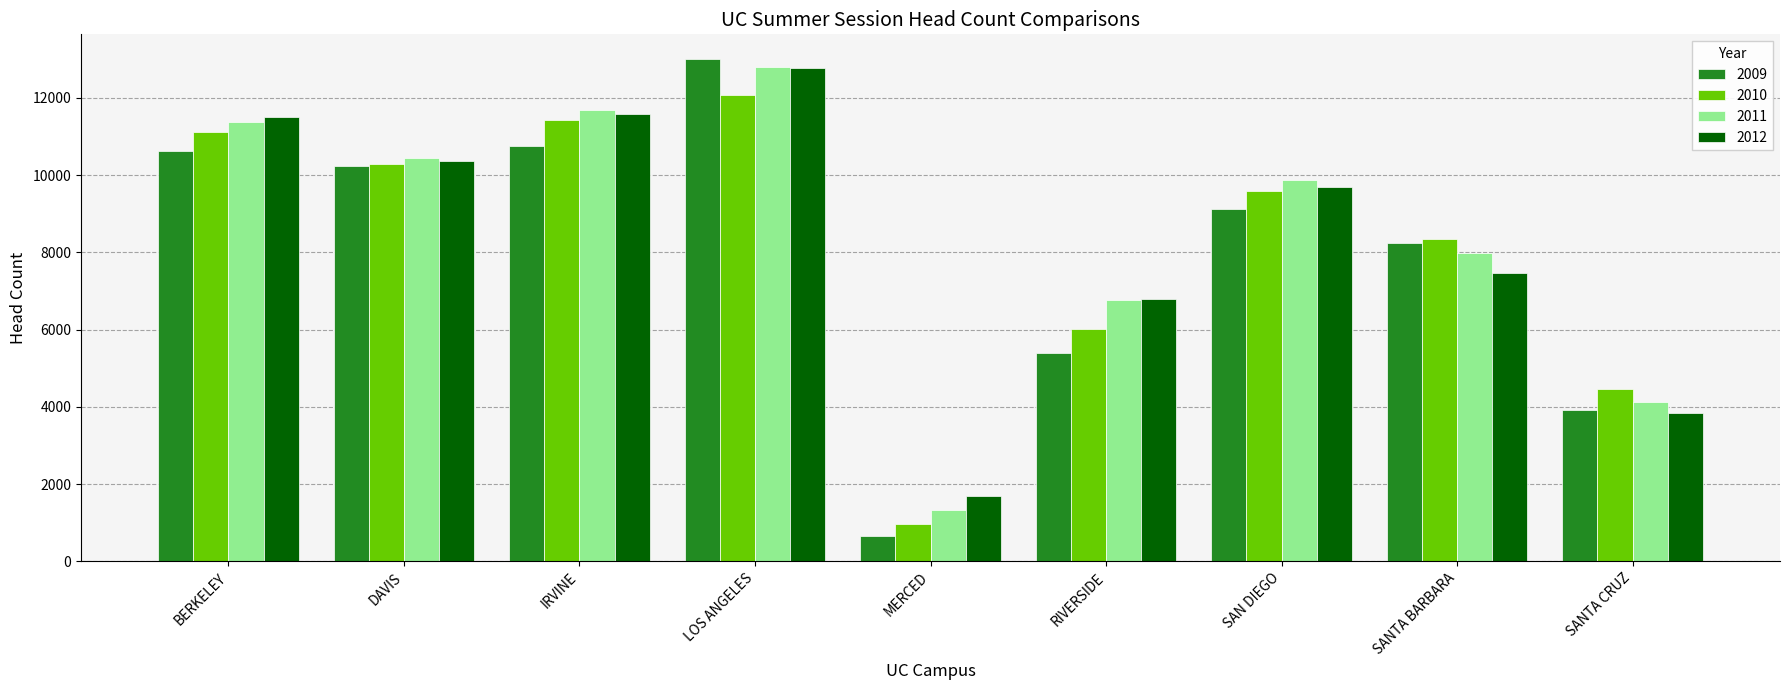

What is the label of the 8th bar from the left?

SANTA BARBARA